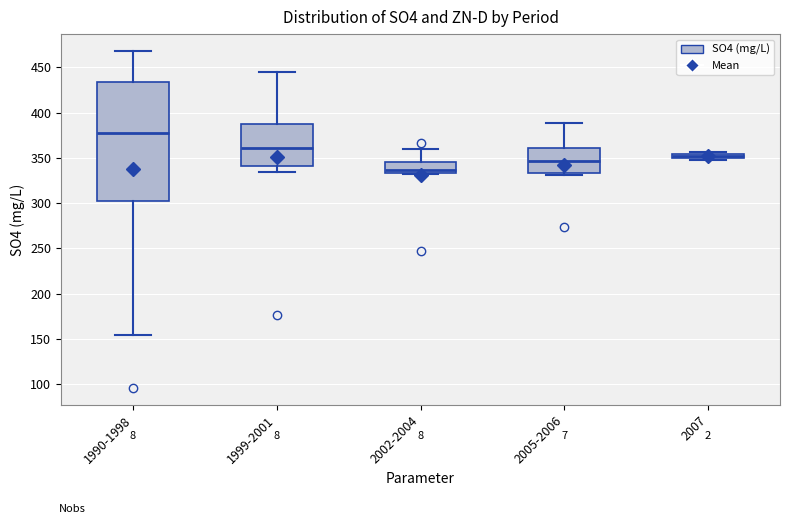

Comparing the boxes themselves (not the whiskers), which one is the tallest?

1990-1998